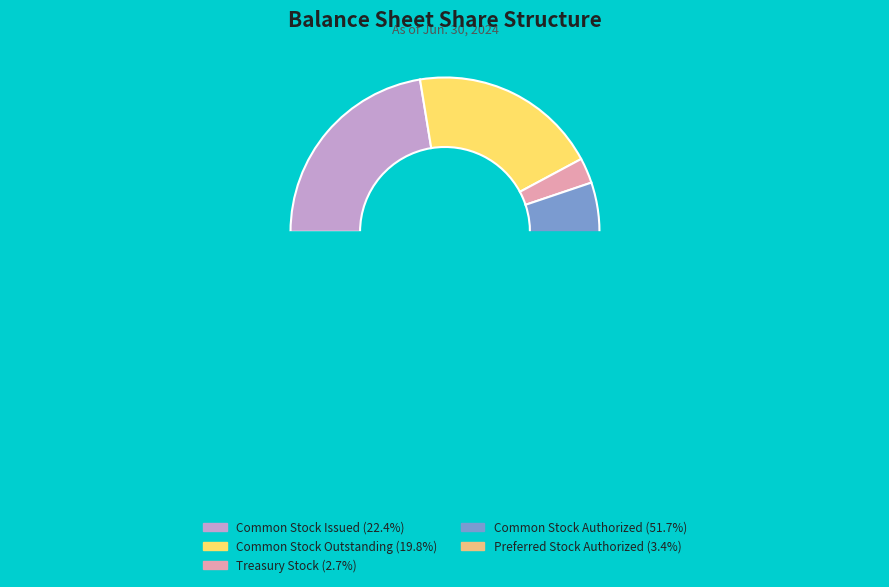

What percentage is the Common Stock Issued slice, to the nearest percent?

22%